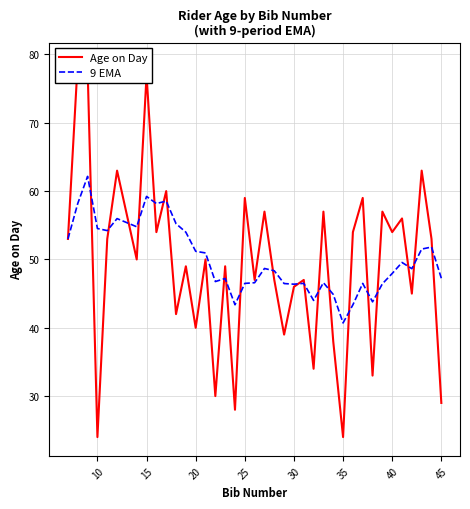

How many data points does each series have?

38